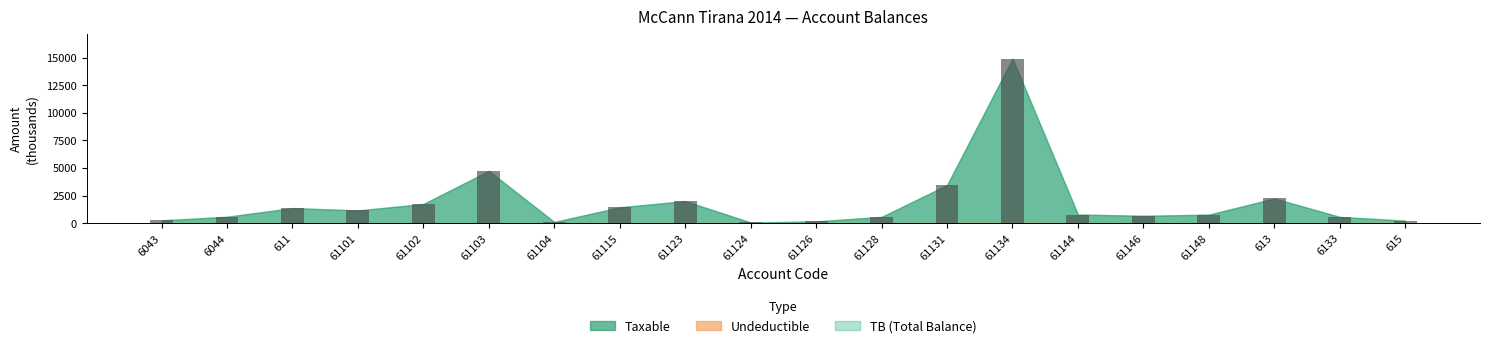

The chart shows a value of 567.5 at 61128. True or false?

True